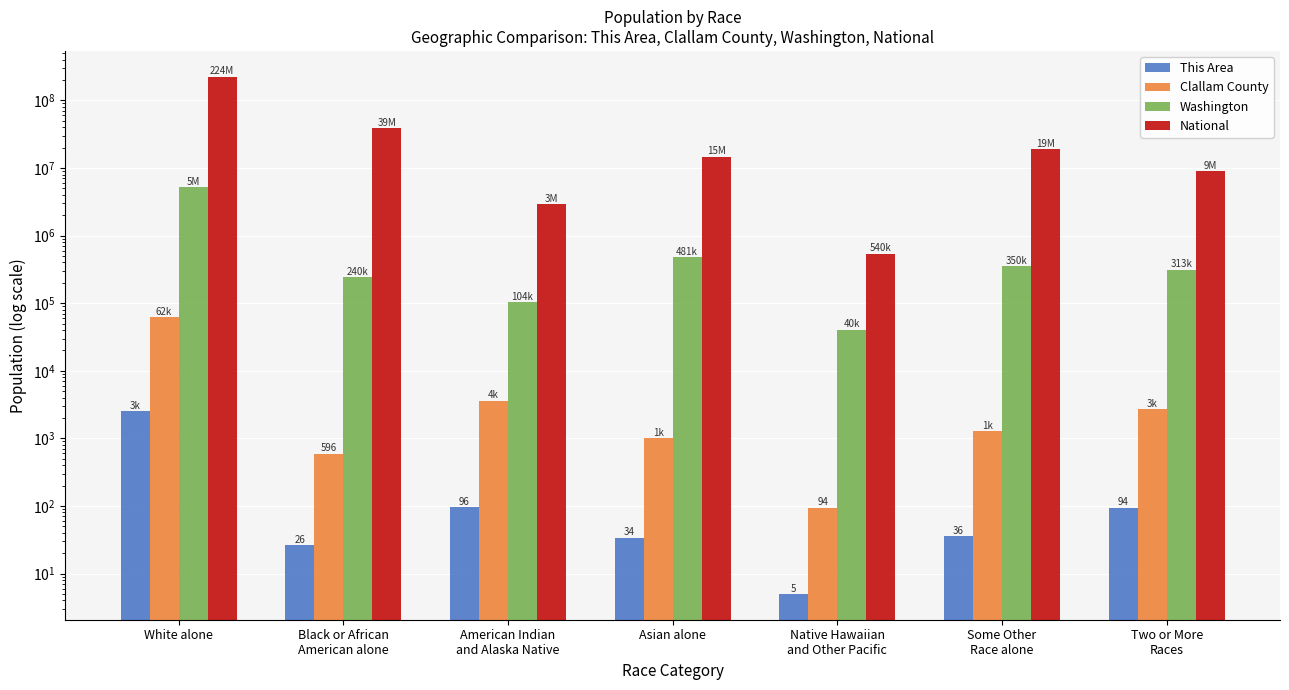

The value of Washington at Some Other
Race alone is 349799. True or false?

True